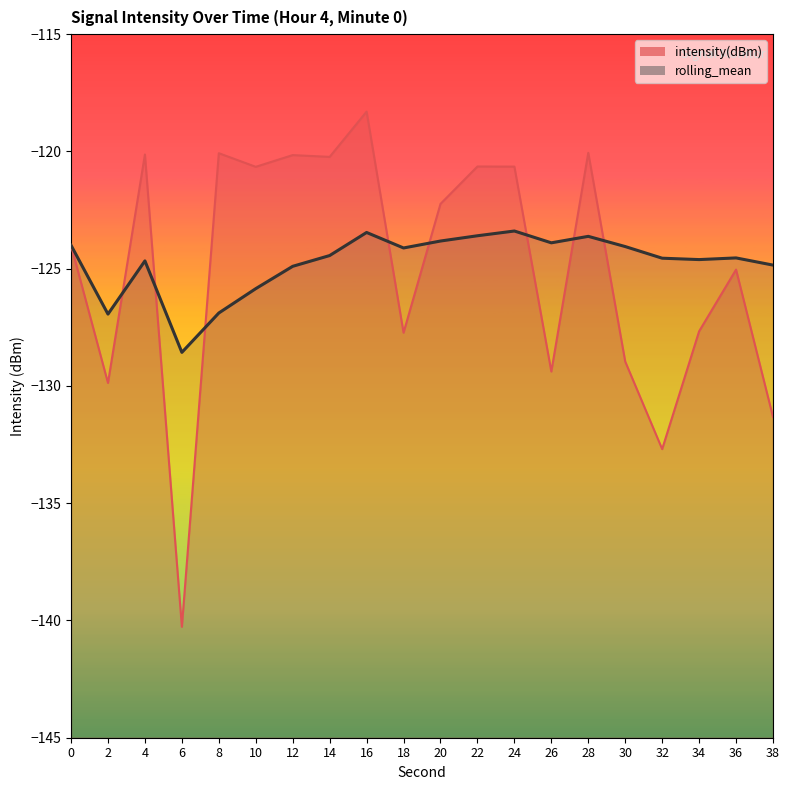

Reading right to left, transcribe all the data shown in this chart.

intensity(dBm): 38=-131.3	36=-125.0	34=-127.7	32=-132.7	30=-129.0	28=-120.1	26=-129.4	24=-120.6	22=-120.6	20=-122.2	18=-127.7	16=-118.3	14=-120.2	12=-120.2	10=-120.7	8=-120.1	6=-140.3	4=-120.1	2=-129.9	0=-124.0
rolling_mean: 38=-124.8	36=-124.5	34=-124.6	32=-124.6	30=-124.1	28=-123.6	26=-123.9	24=-123.4	22=-123.6	20=-123.8	18=-124.1	16=-123.5	14=-124.4	12=-124.9	10=-125.9	8=-126.9	6=-128.6	4=-124.7	2=-126.9	0=-124.0